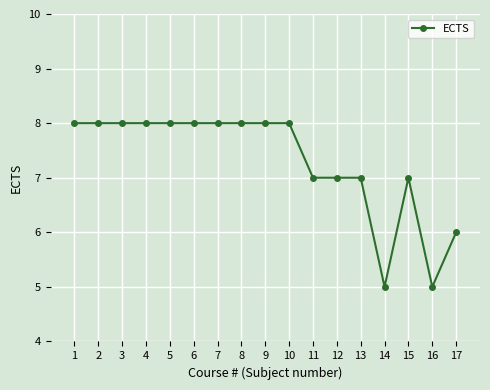

What is the maximum value shown in the chart?

8